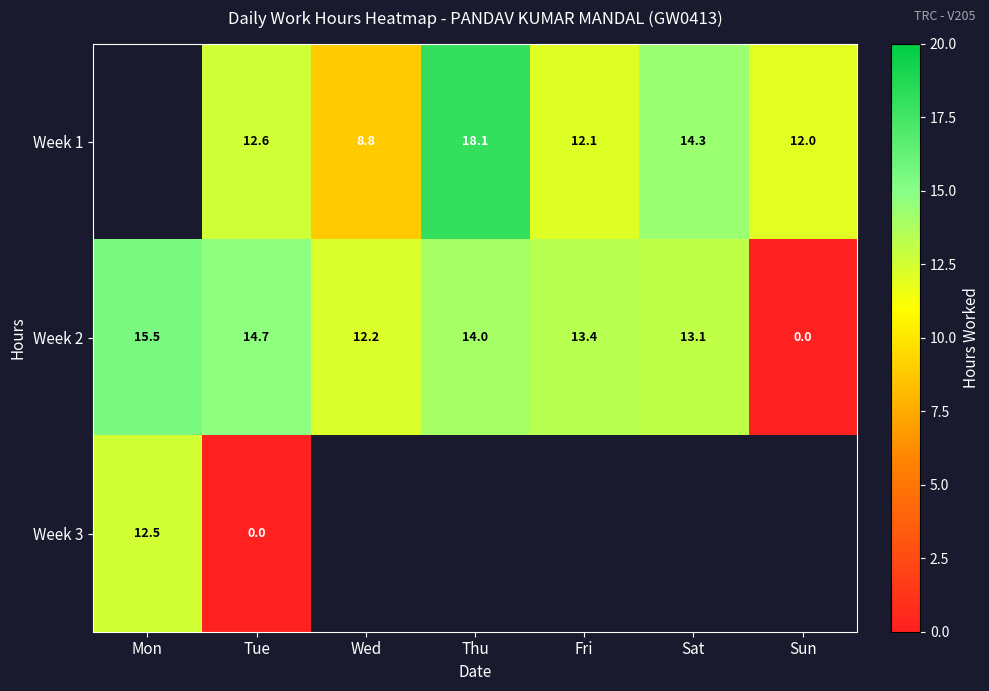

What is the greatest value displayed?

18.1